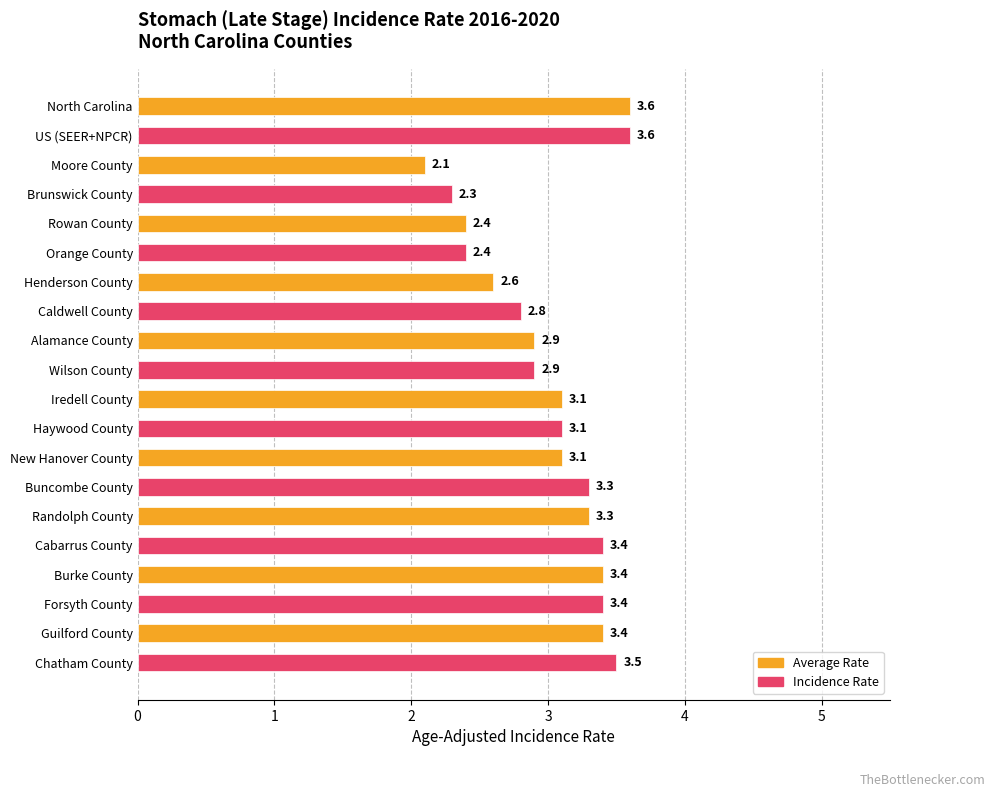

What is the average value?

3.0